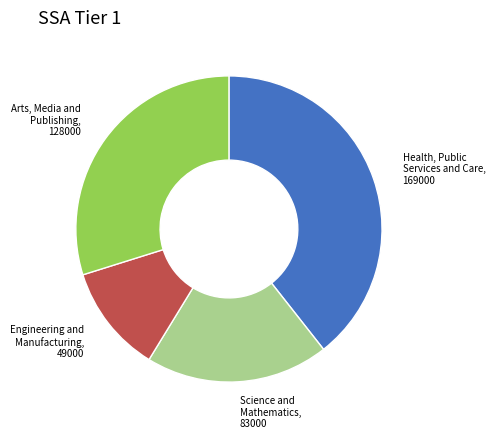

Does any single category account for the majority?

No